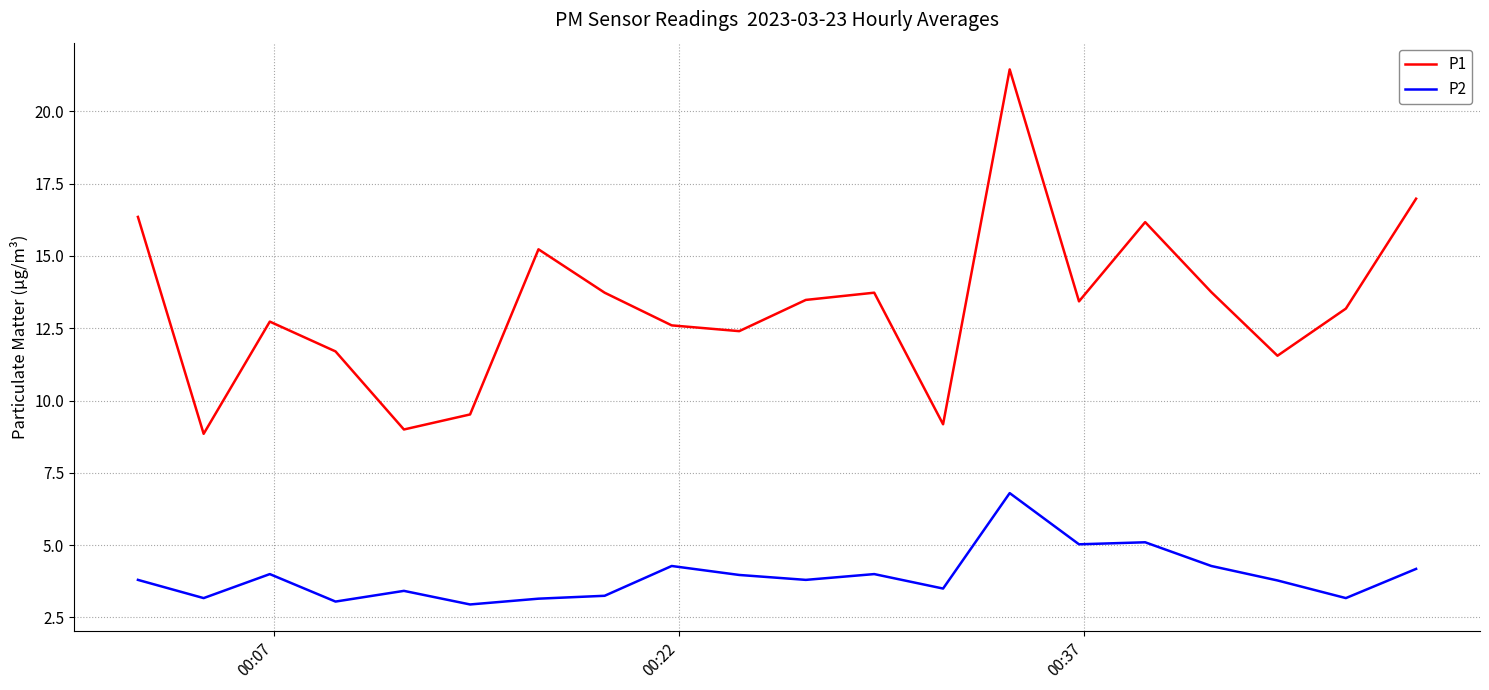

True or false: P2 and P1 intersect in this chart.

False